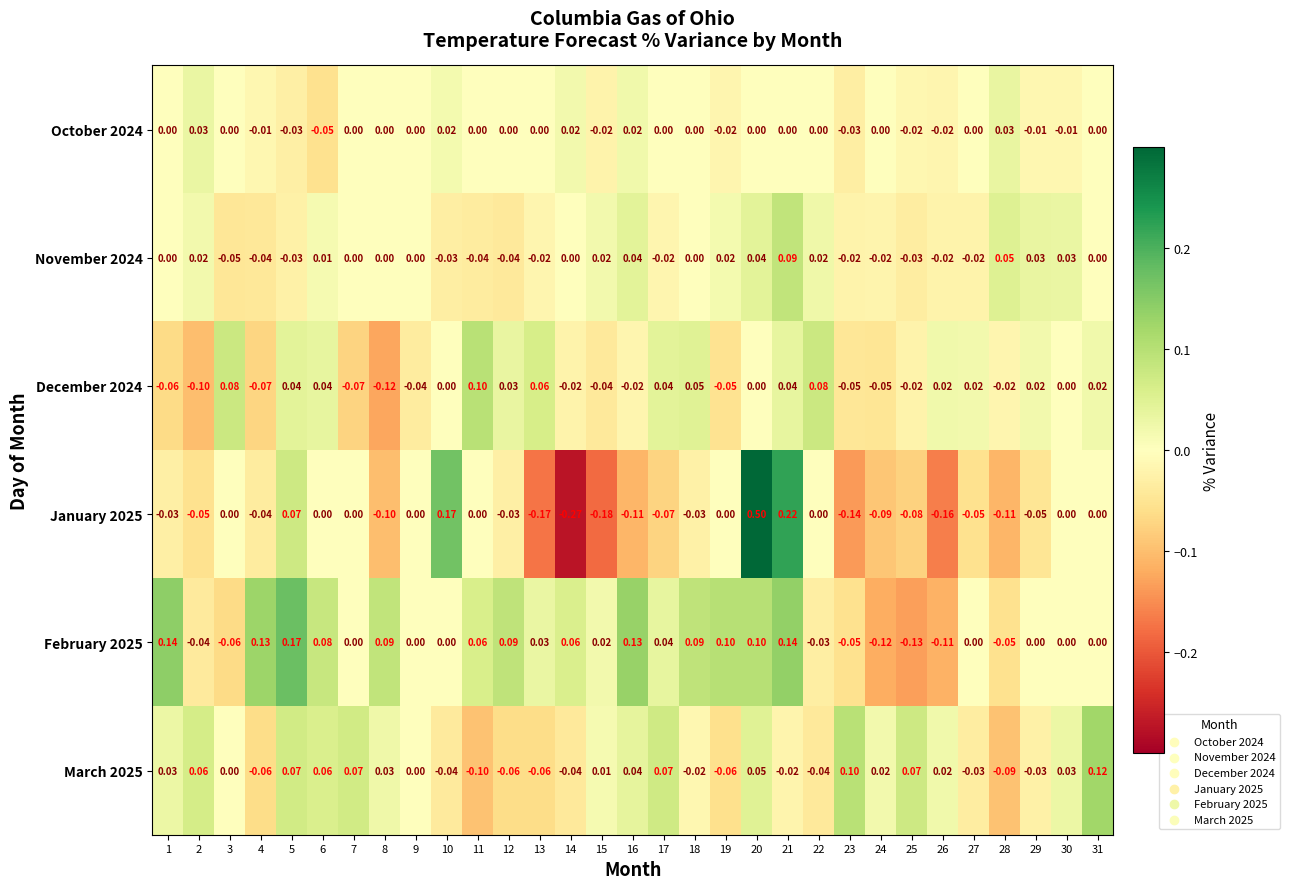

Is the value of February 2025 at 6 greater than the value of October 2024 at 15?

Yes